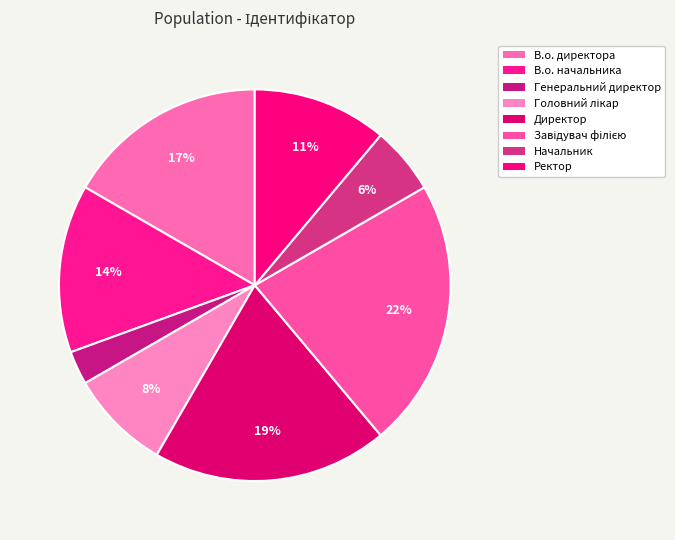

Is В.о. директора the majority of the pie?

No